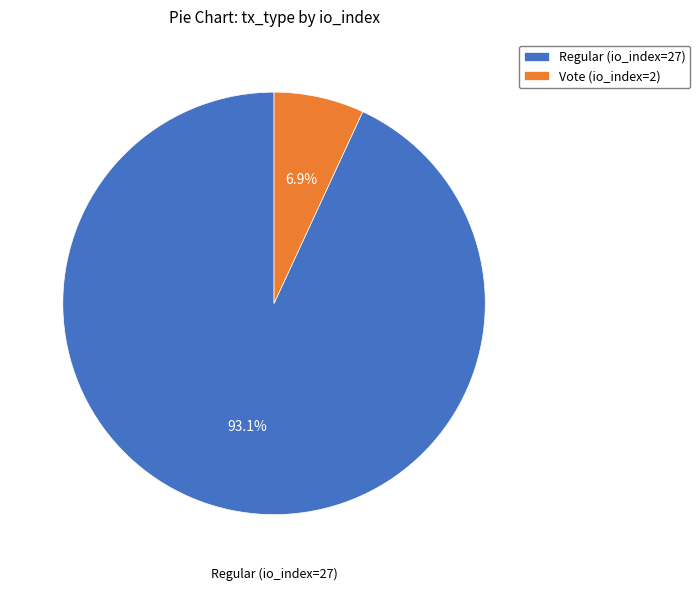

To the nearest percent, what percentage of the pie is Vote (io_index=2)?

7%